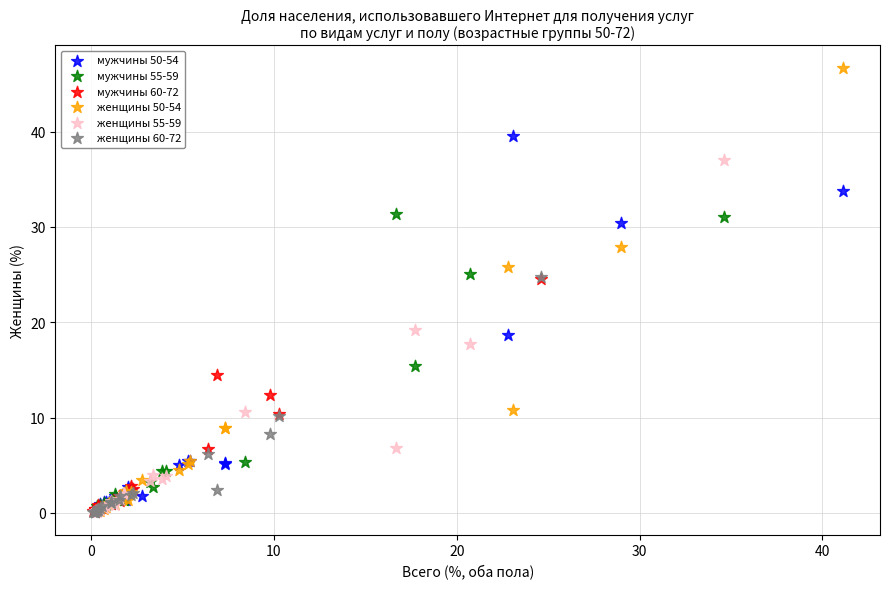

Which series contains the highest Y value?

женщины 50-54